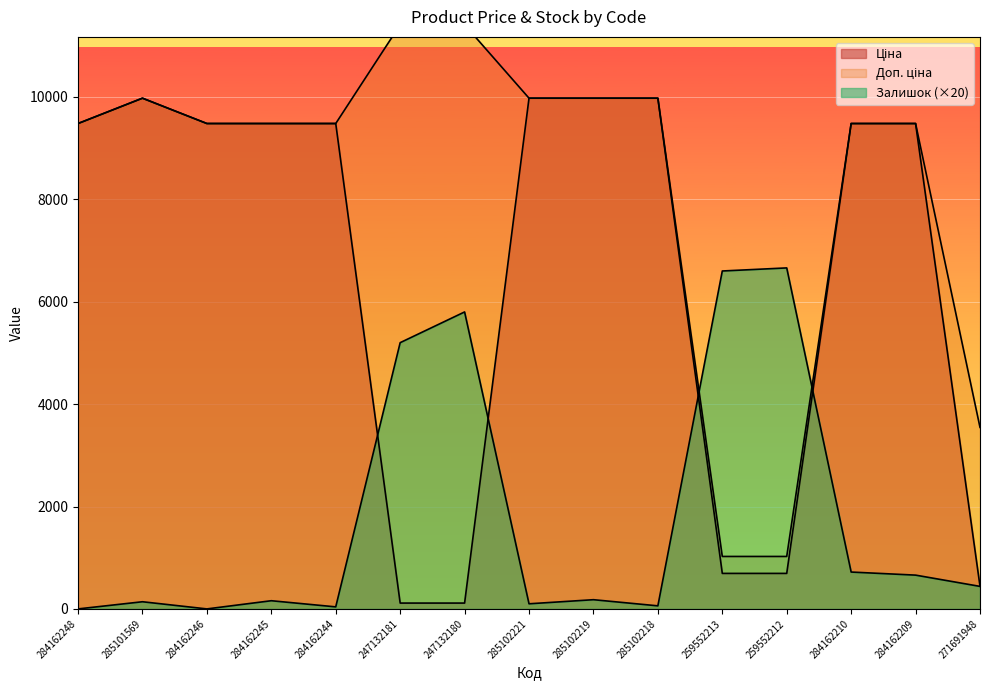

True or false: Ціна and Доп. ціна intersect in this chart.

False